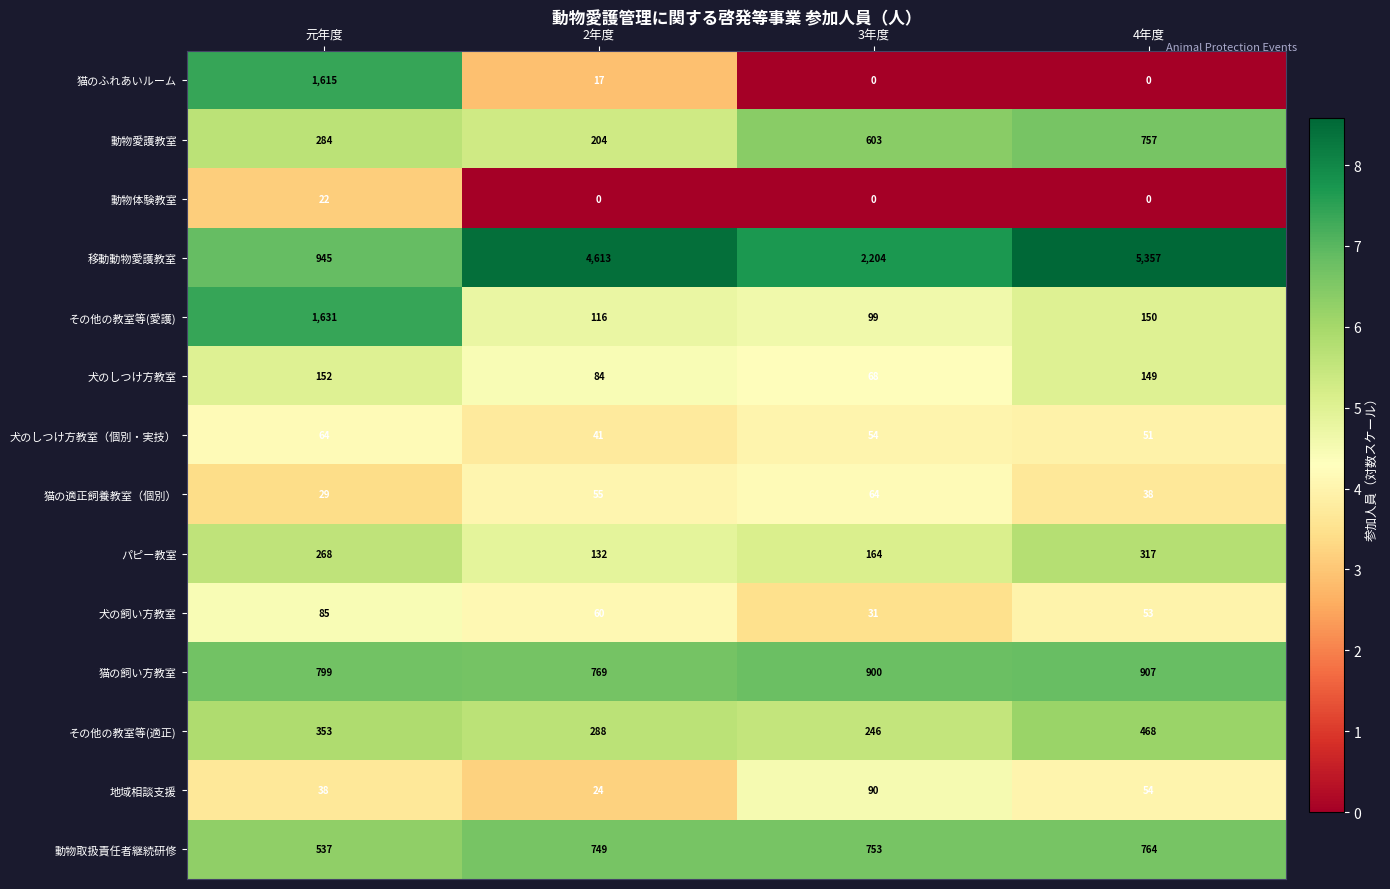

What is the total value across all series at 3年度?

5276